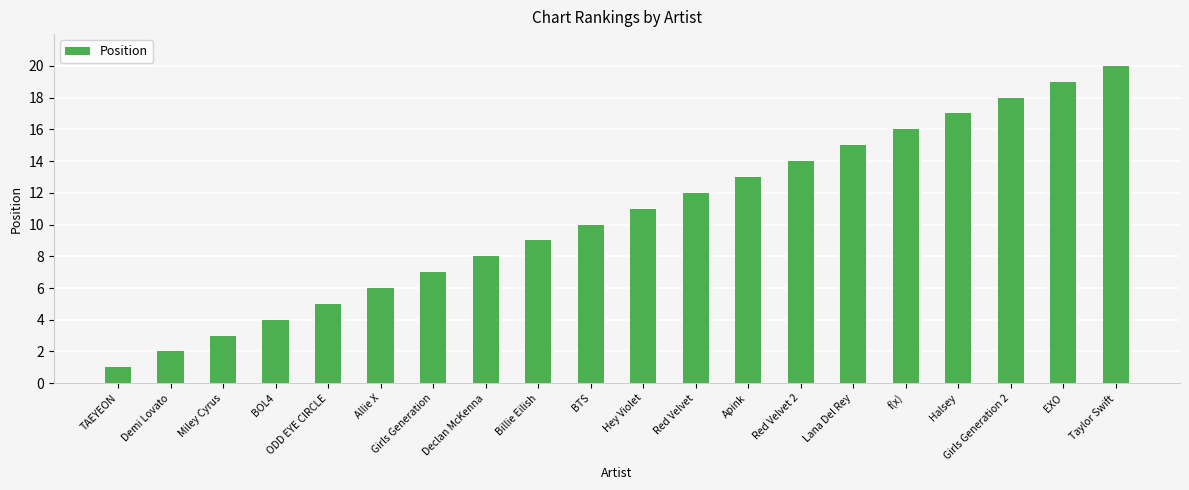

Reading left to right, extract all data points from this chart.

TAEYEON=1	Demi Lovato=2	Miley Cyrus=3	BOL4=4	ODD EYE CIRCLE=5	Allie X=6	Girls Generation=7	Declan McKenna=8	Billie Eilish=9	BTS=10	Hey Violet=11	Red Velvet=12	Apink=13	Red Velvet 2=14	Lana Del Rey=15	f(x)=16	Halsey=17	Girls Generation 2=18	EXO=19	Taylor Swift=20